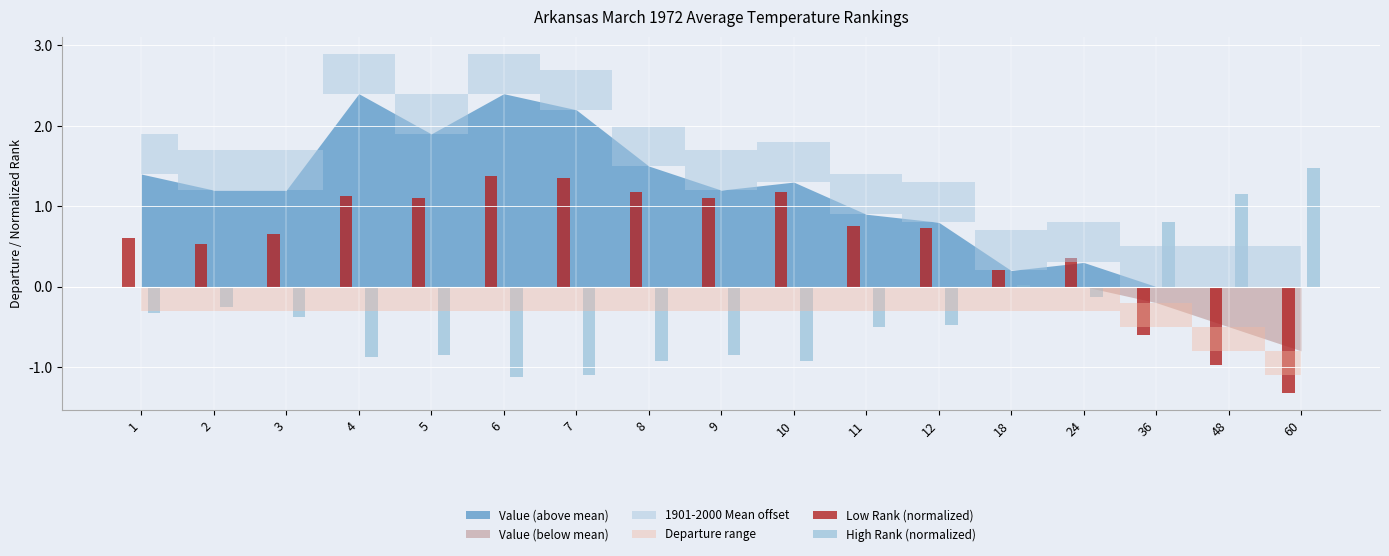

How many bars are there in each group?

2